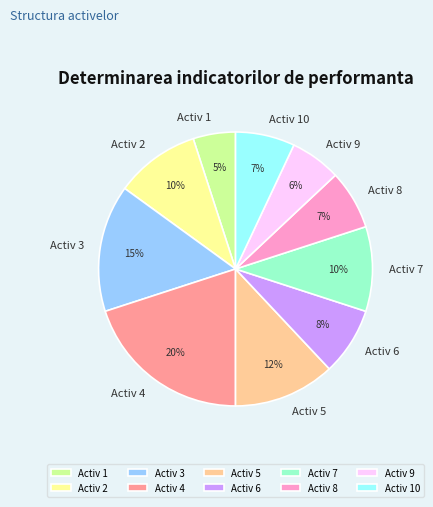

To the nearest percent, what is the difference between the largest and smallest slice percentages?

15%